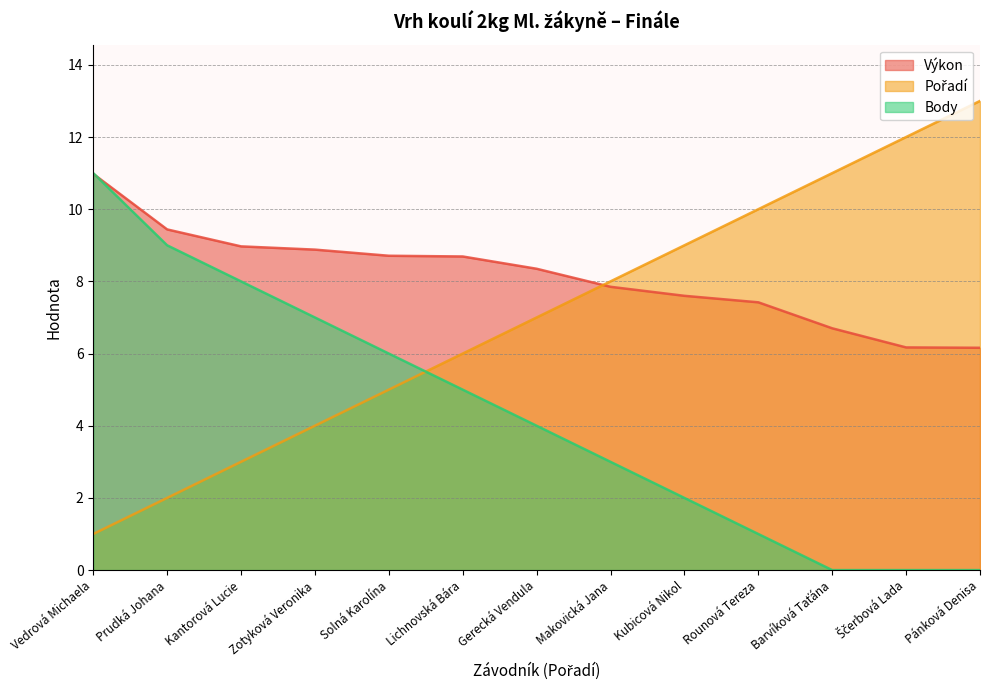

Between Prudká Johana and Kantorová Lucie, which is larger?

Prudká Johana